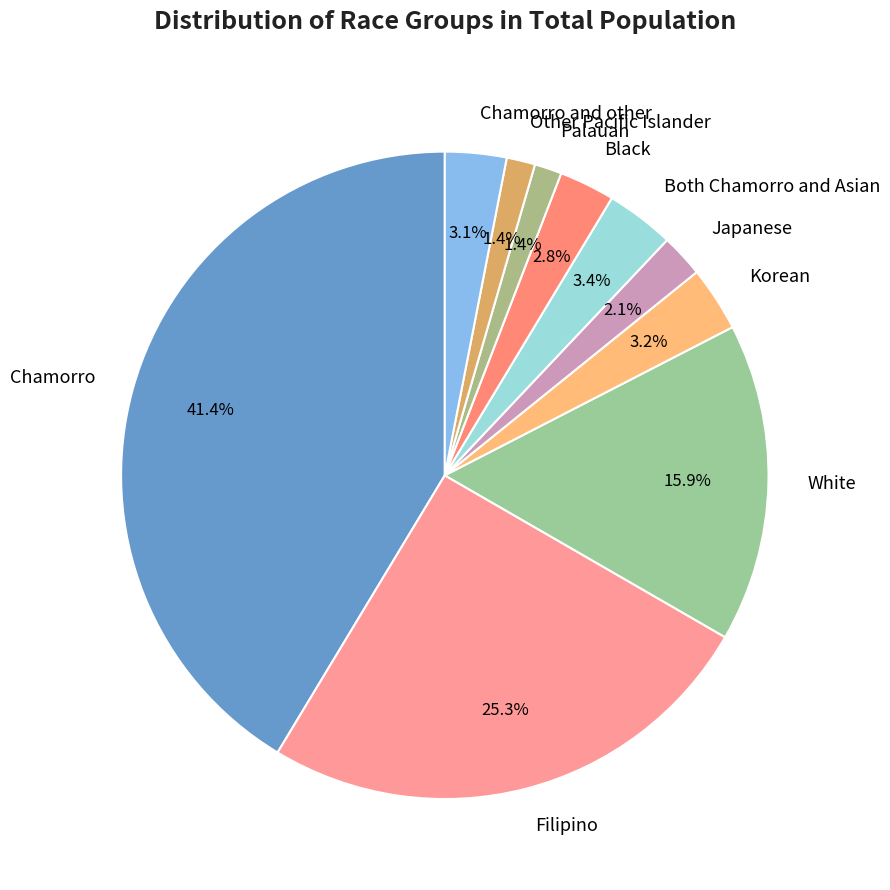

Count the number of slices in the pie.

10